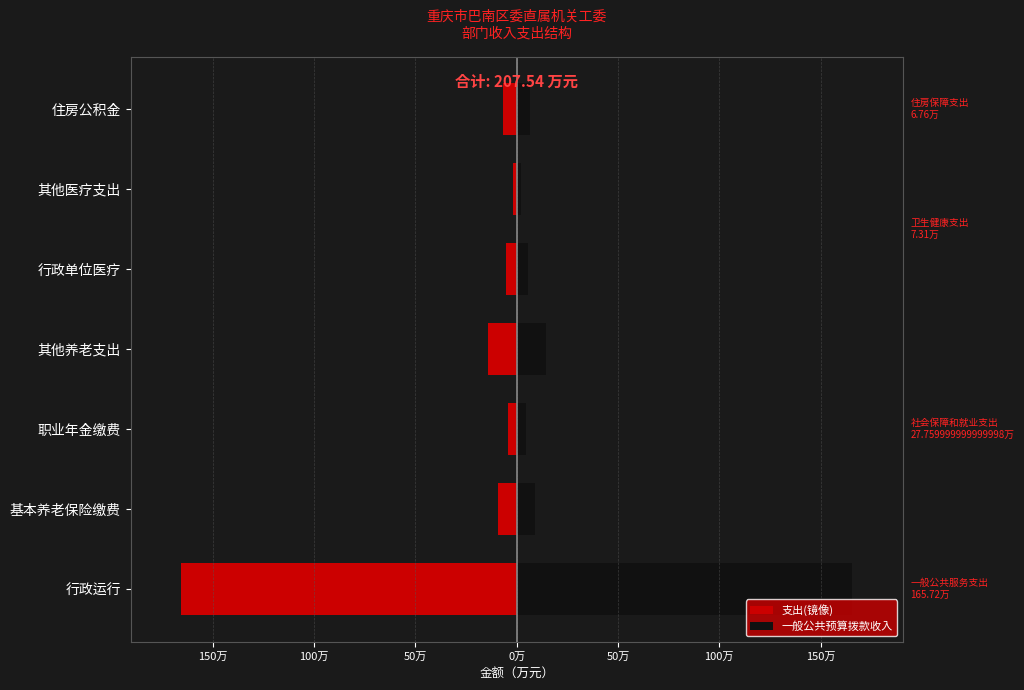

Between 职业年金缴费 and 住房公积金, which series saw the biggest shift?

支出(镜像)